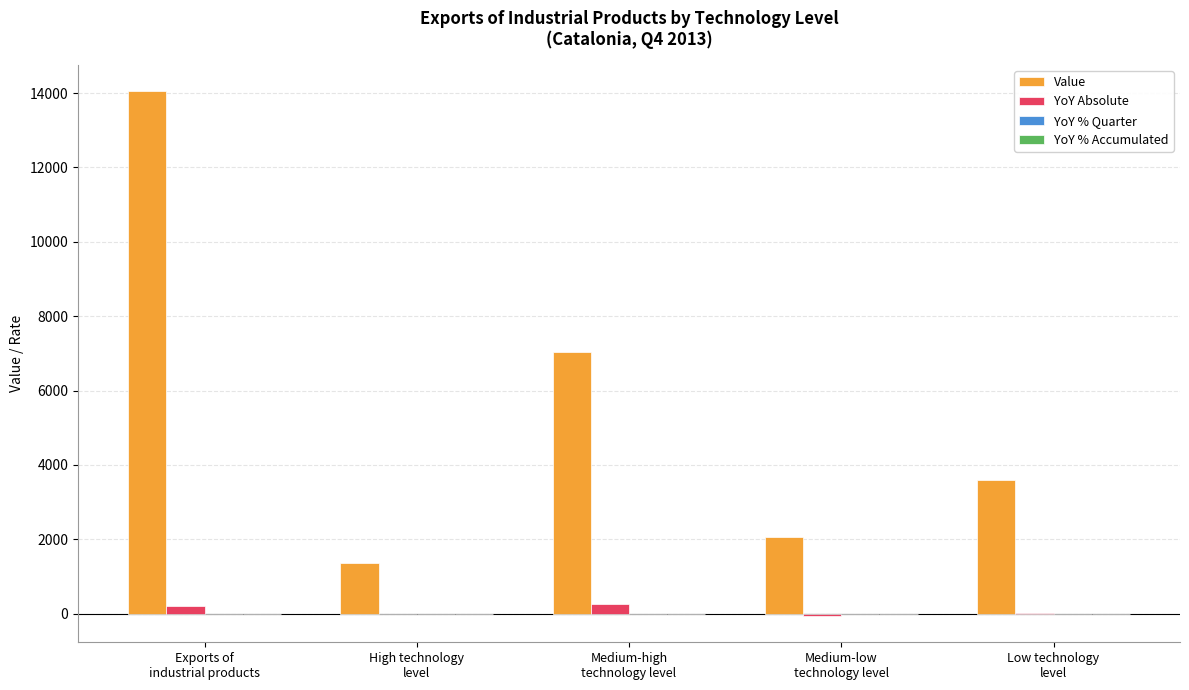

Which series has the largest total across all categories?

Value